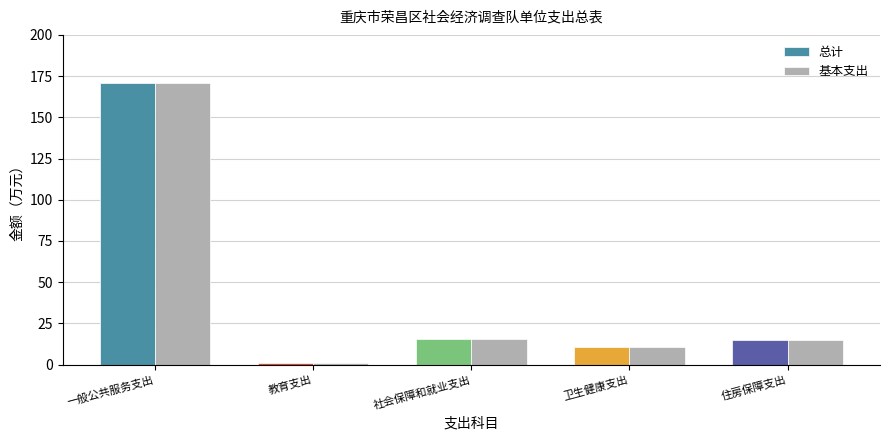

What is the label of the 2nd bar from the left?

教育支出